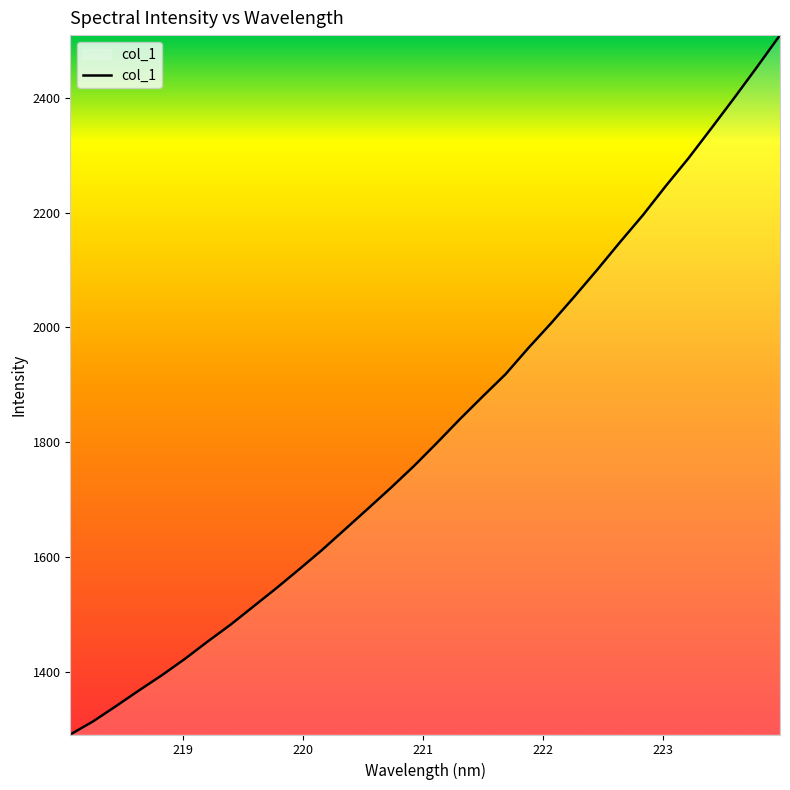

What is the smallest value displayed?

1291.3